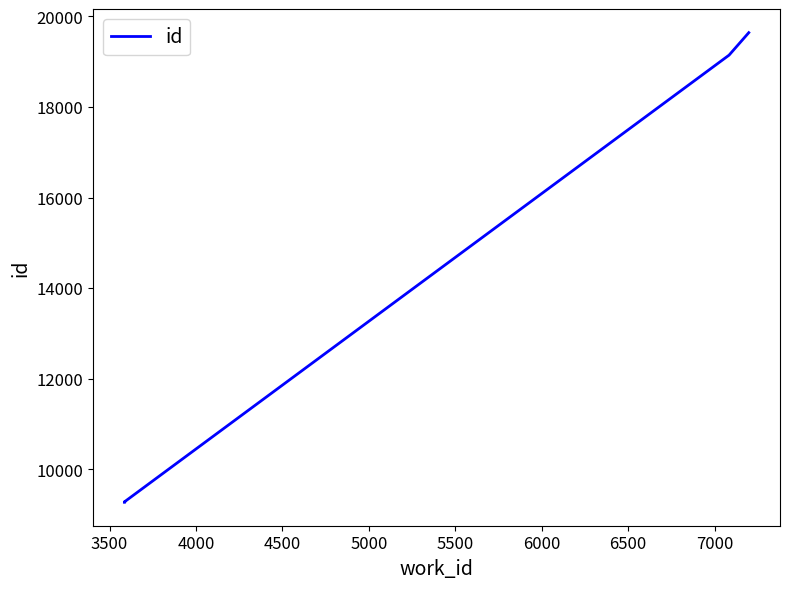

What is the sum of the values at 6000 and 7000?

28434